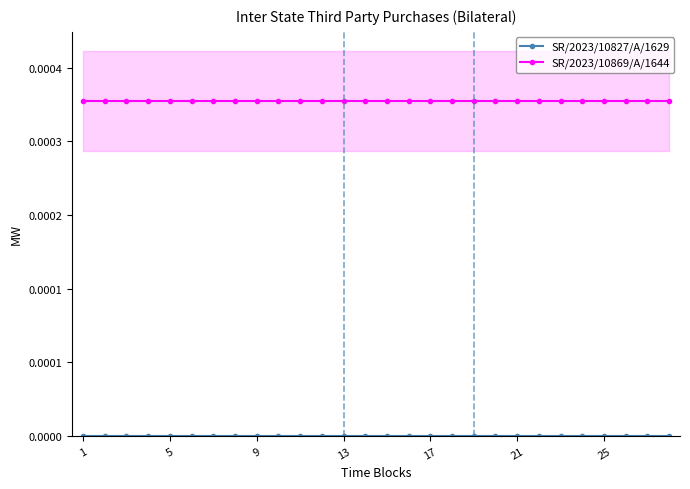

Which series has the largest range (max minus min)?

SR/2023/10827/A/1629